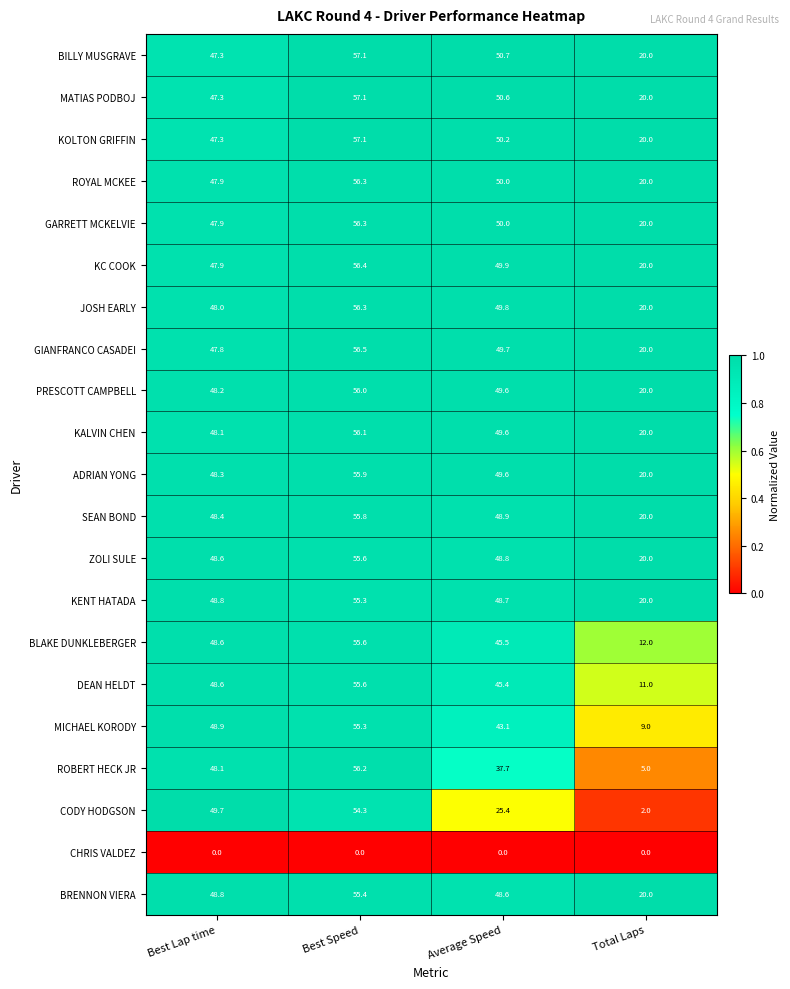

Is it true that ROBERT HECK JR equals 49.8 at Average Speed?

False